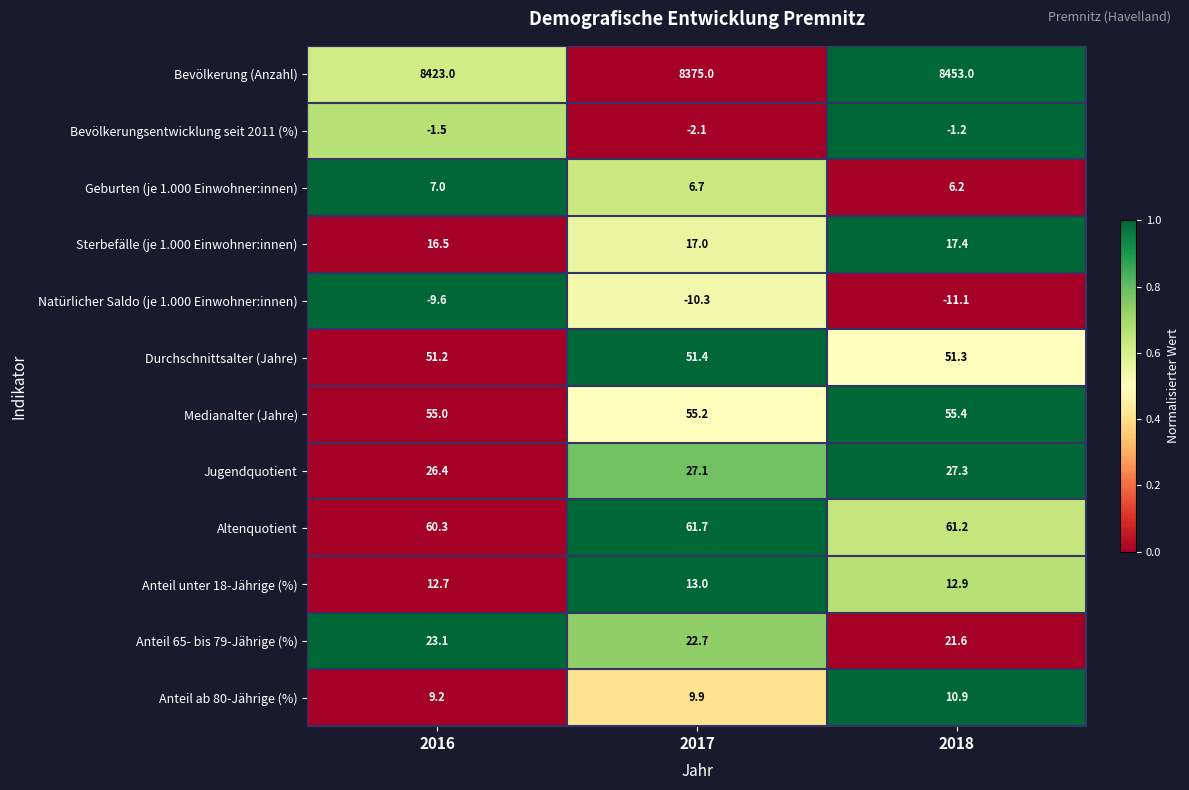

Which series has the largest range (max minus min)?

Bevölkerung (Anzahl)